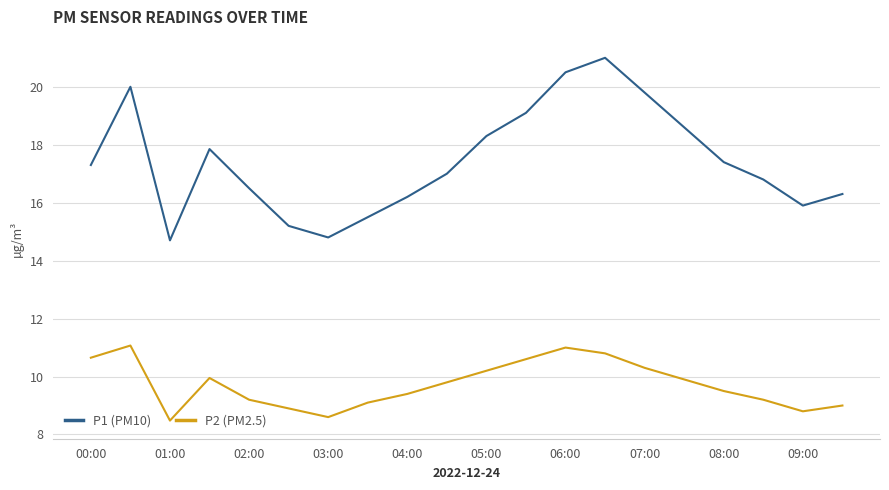

True or false: P1 (PM10) and P2 (PM2.5) cross at least once.

False